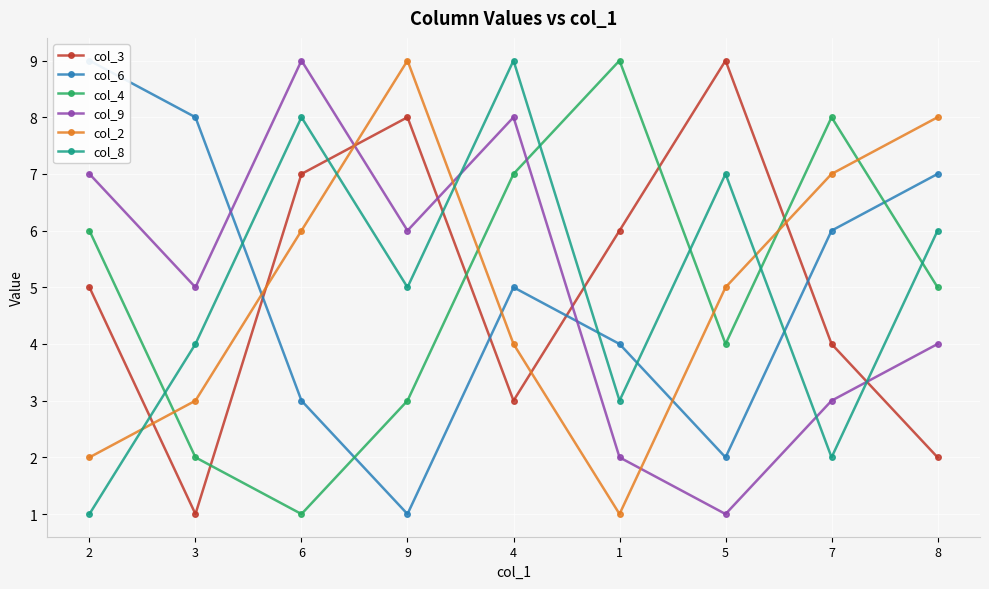

Between which two adjacent categories do col_3 and col_6 first intersect?

3 and 6